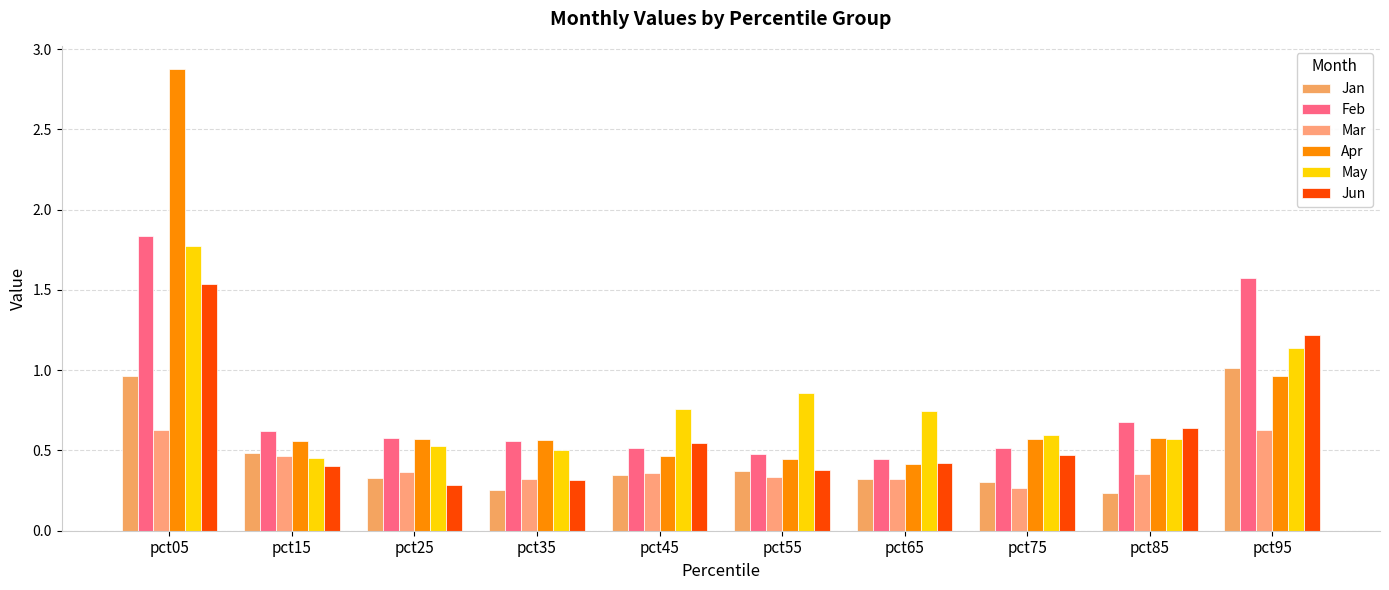

Which series has the largest range (max minus min)?

Apr